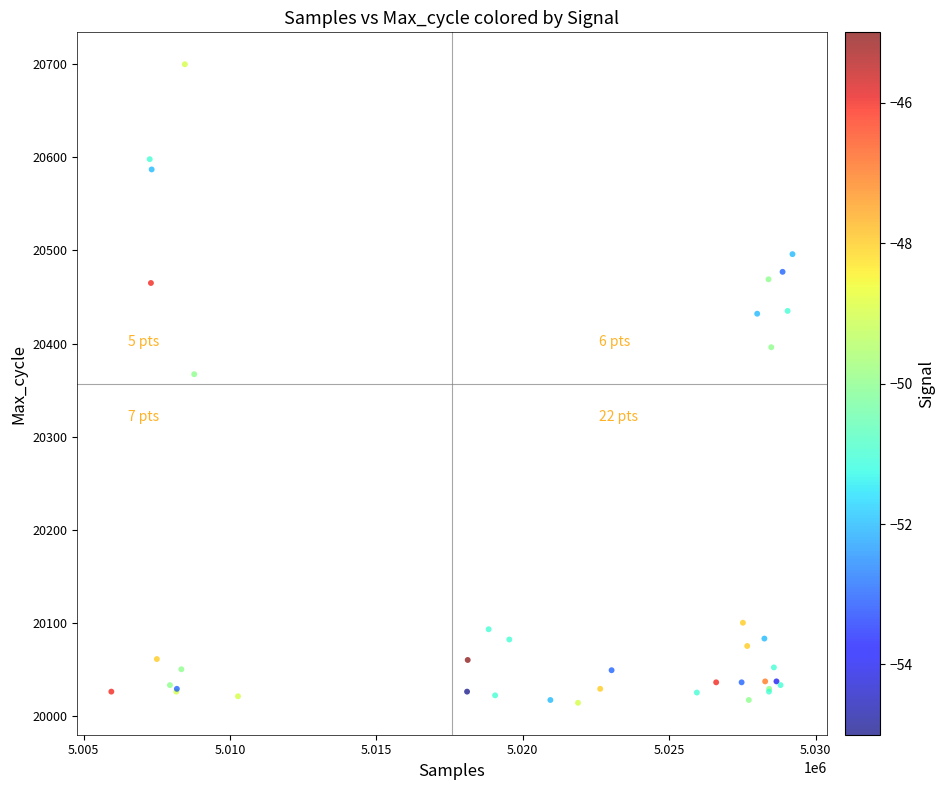

What Y value in the scatter plot is closest to 20357?

20367